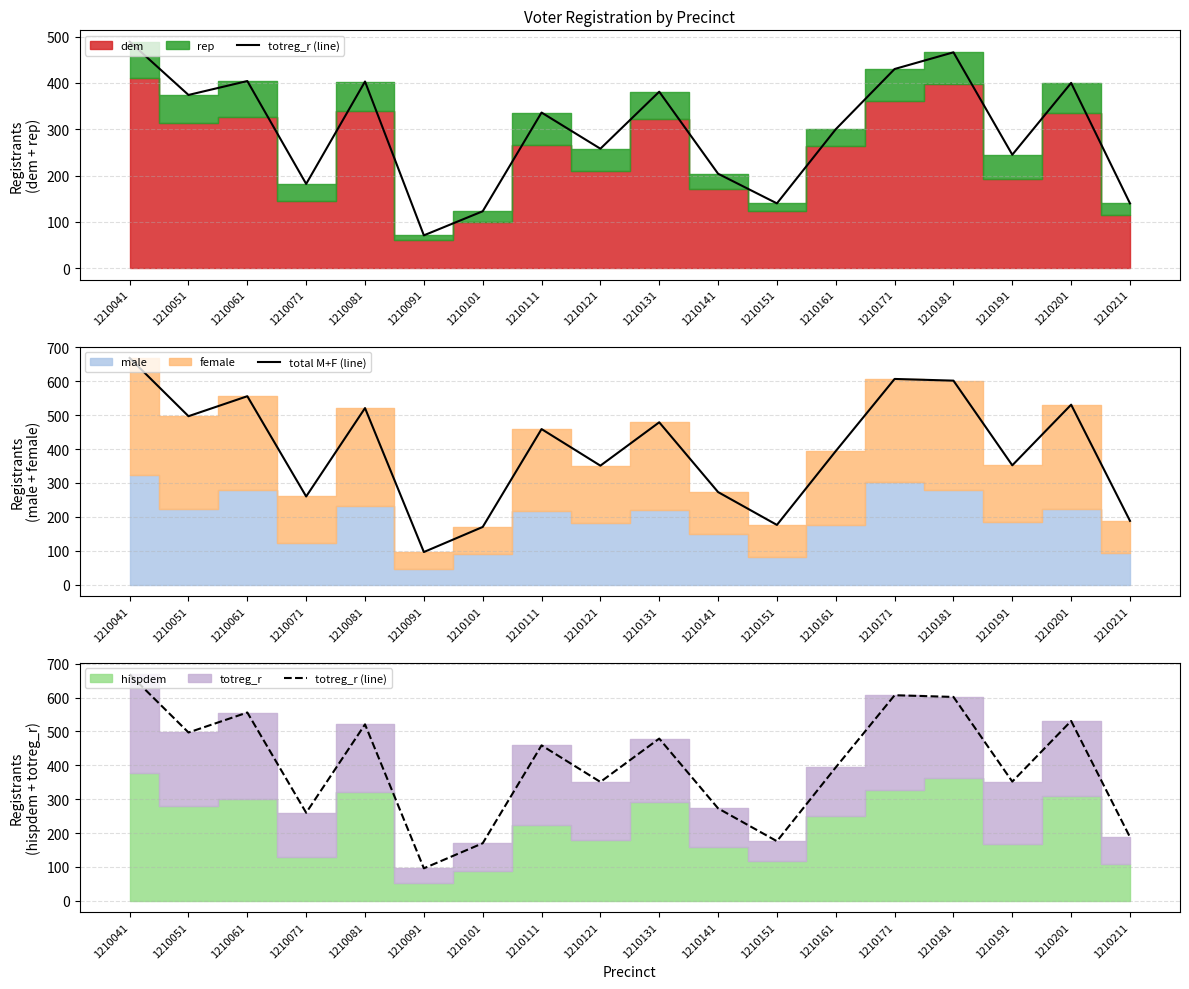

The total M+F (line) series shows 790 at 1210131. True or false?

False